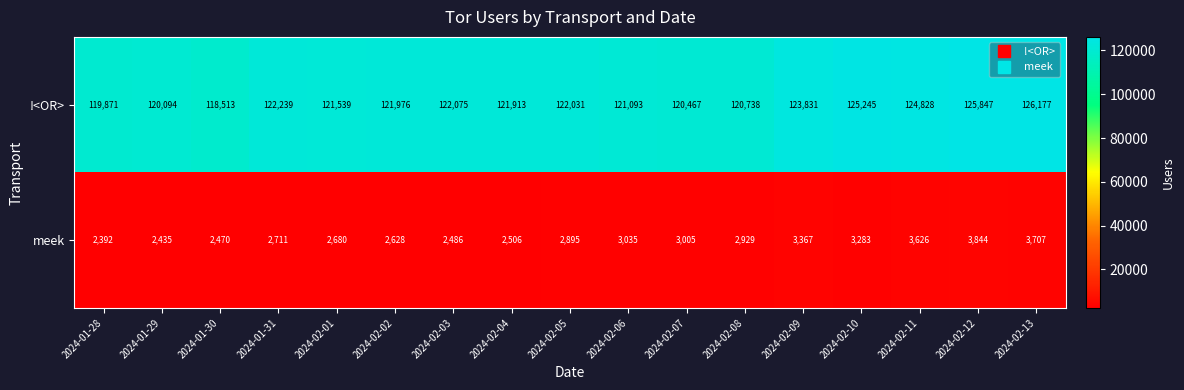

The value of meek at 2024-01-28 is 1476. True or false?

False